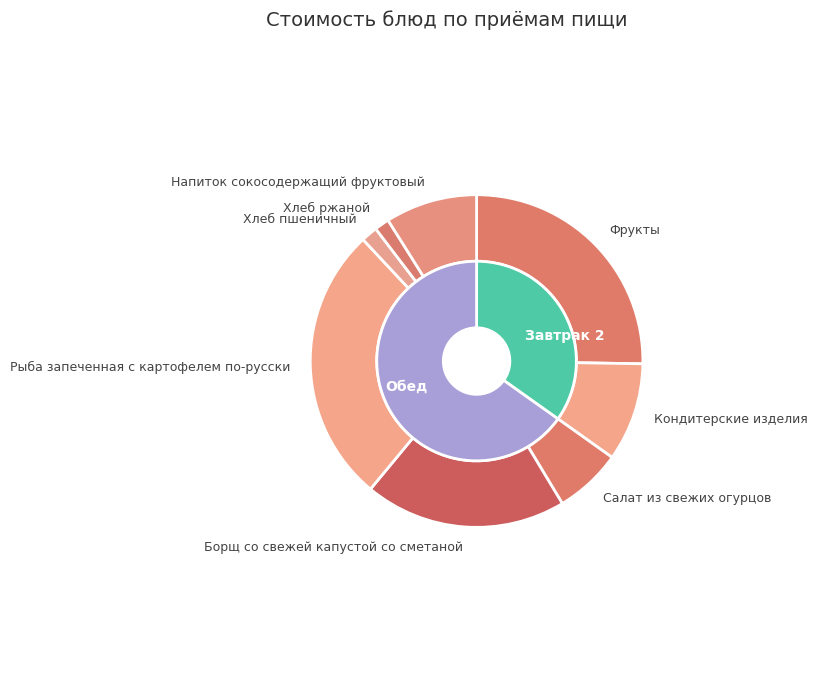

Which category has the biggest portion of the pie?

Рыба запеченная с картофелем по-русски